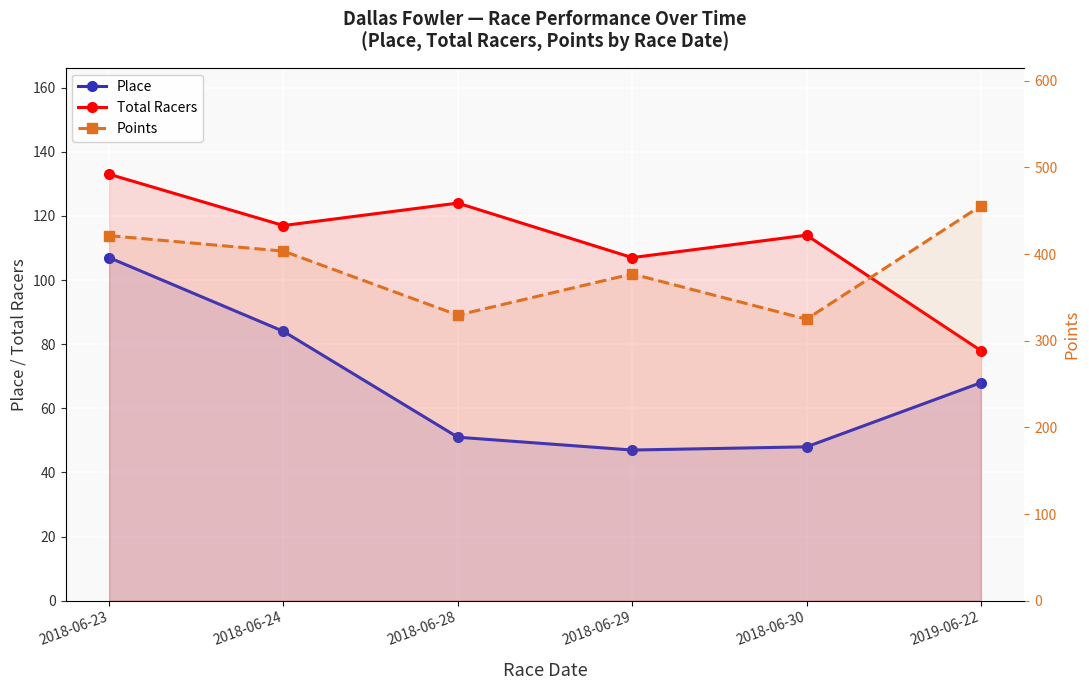

What is the smallest value displayed?

47.0